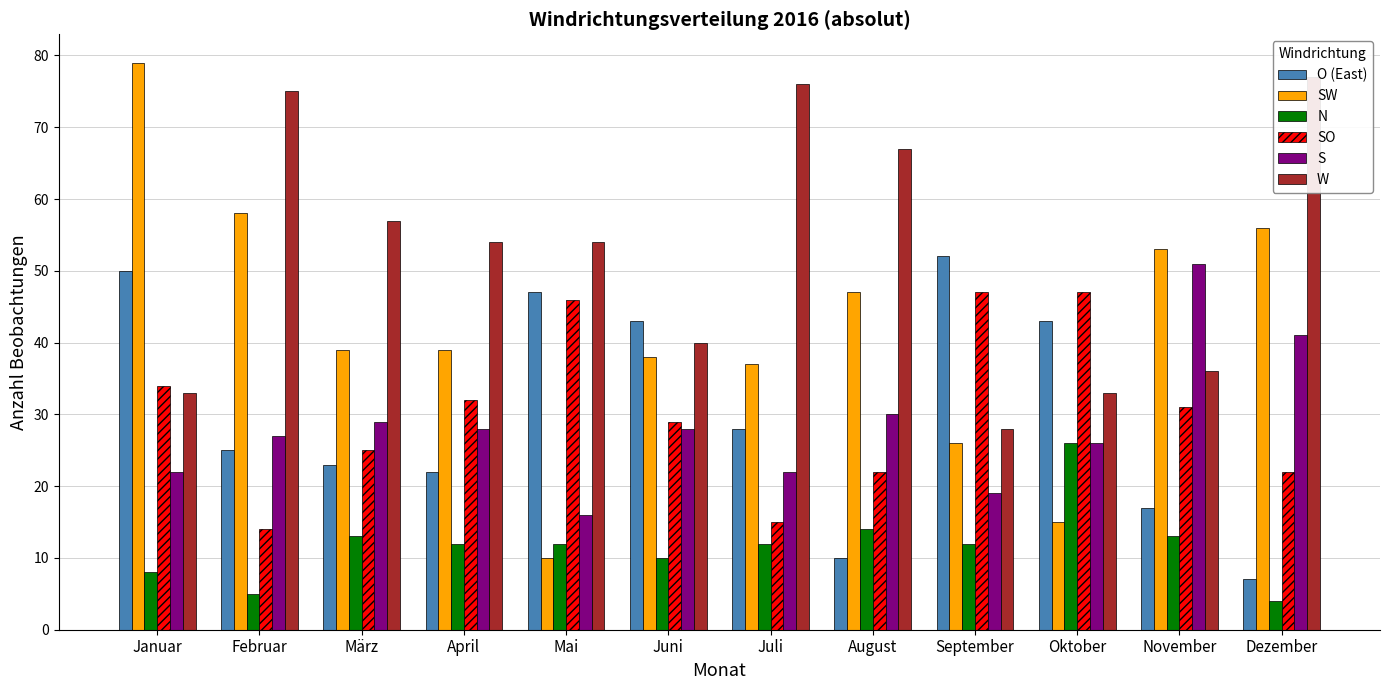

Which category has the highest value in the SW series?

Januar